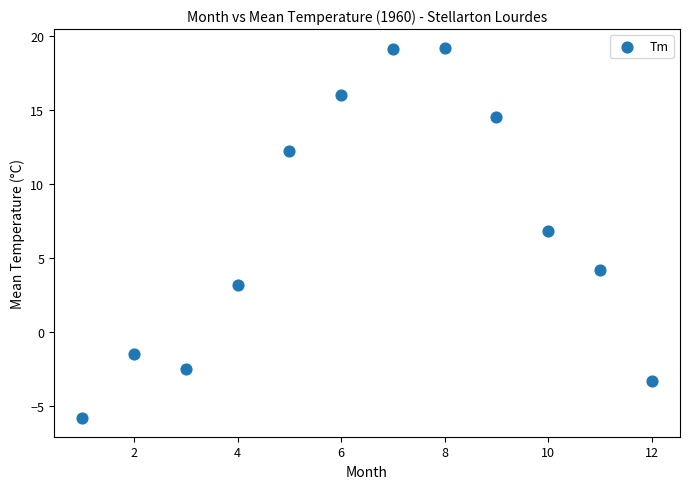

What Y value in the scatter plot is closest to 6?

6.8